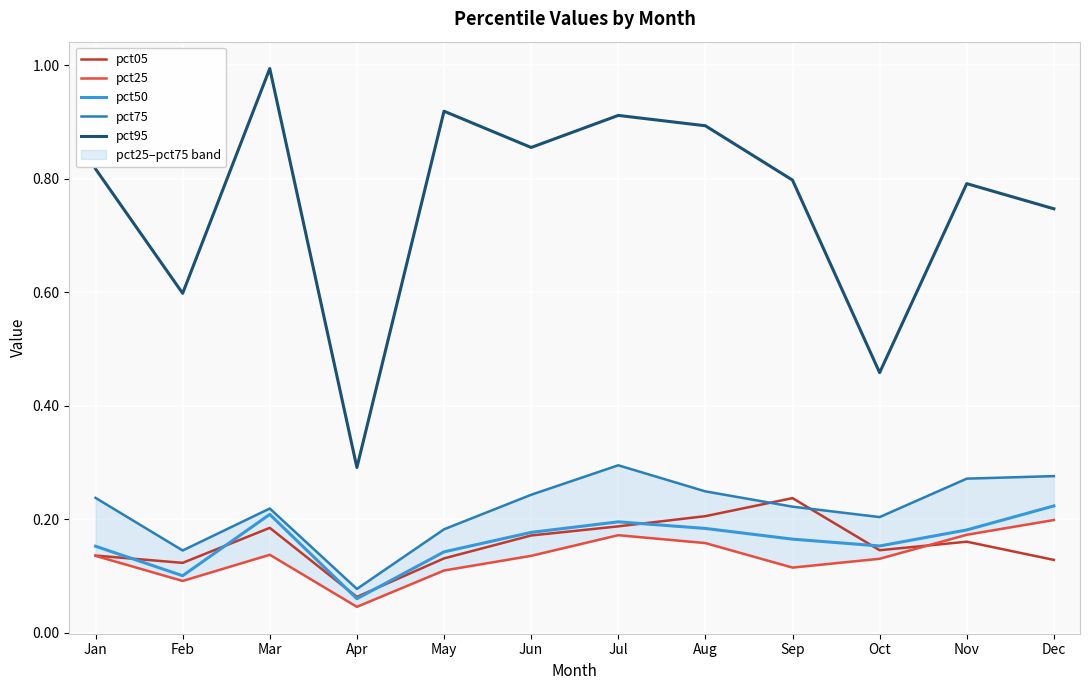

True or false: pct50 has a value of 0.4 at Dec.

False